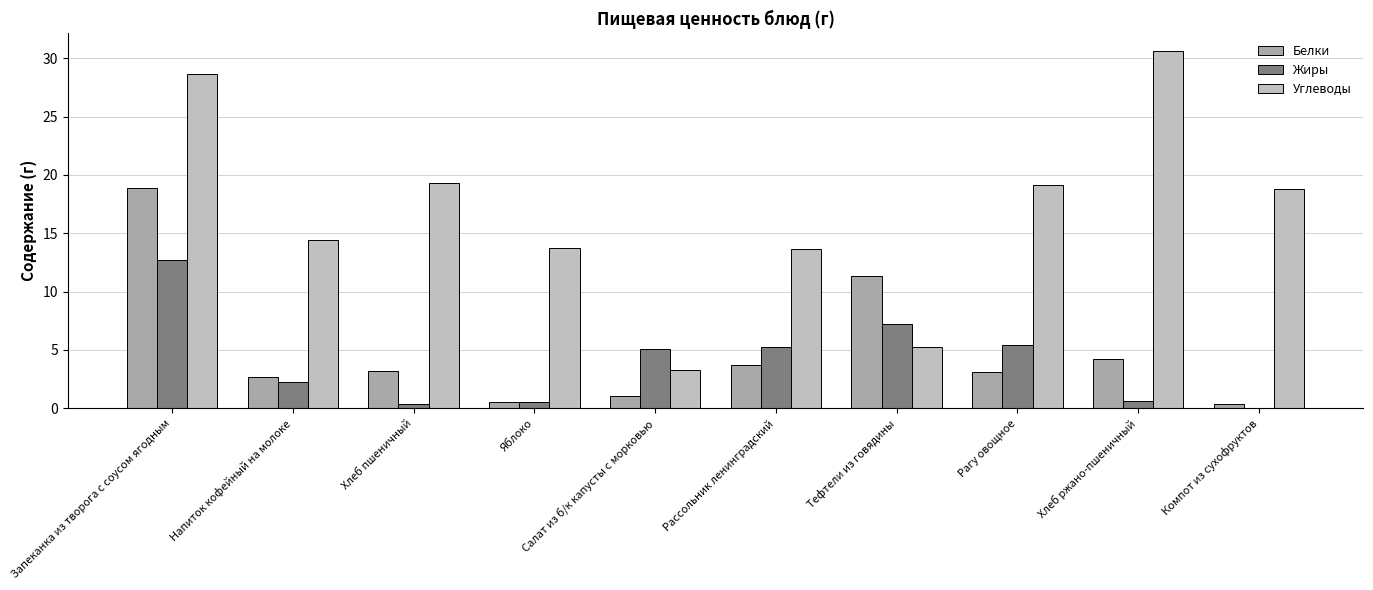

Between Запеканка из творога с соусом ягодным and Напиток кофейный на молоке, which is larger?

Запеканка из творога с соусом ягодным